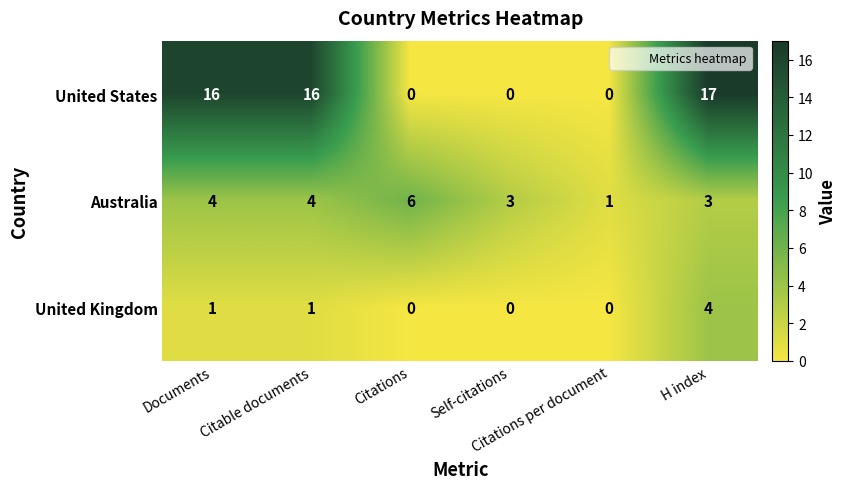

Count the Australia values in the range 3 to 4.

4